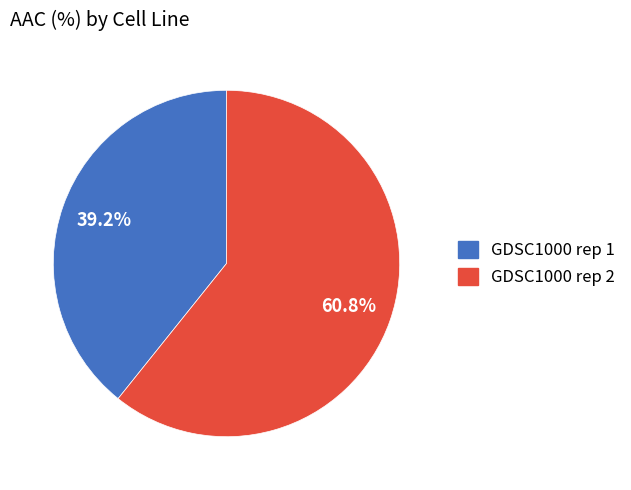

To the nearest percent, what is the difference between the GDSC1000 rep 2 and GDSC1000 rep 1 slice percentages?

22%